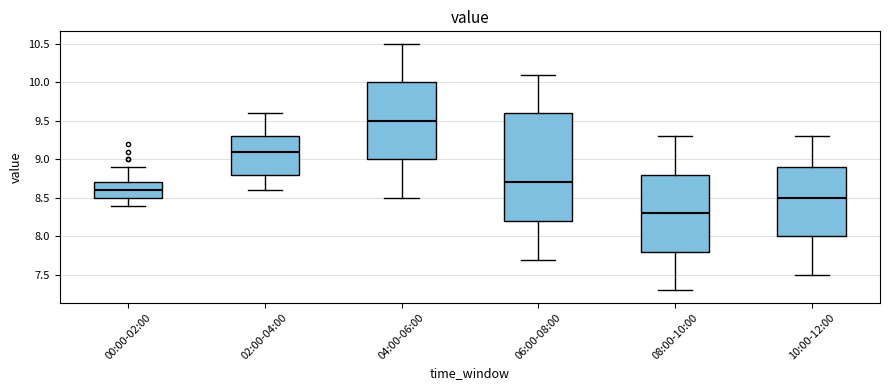

Which box's median line is the highest?

04:00-06:00